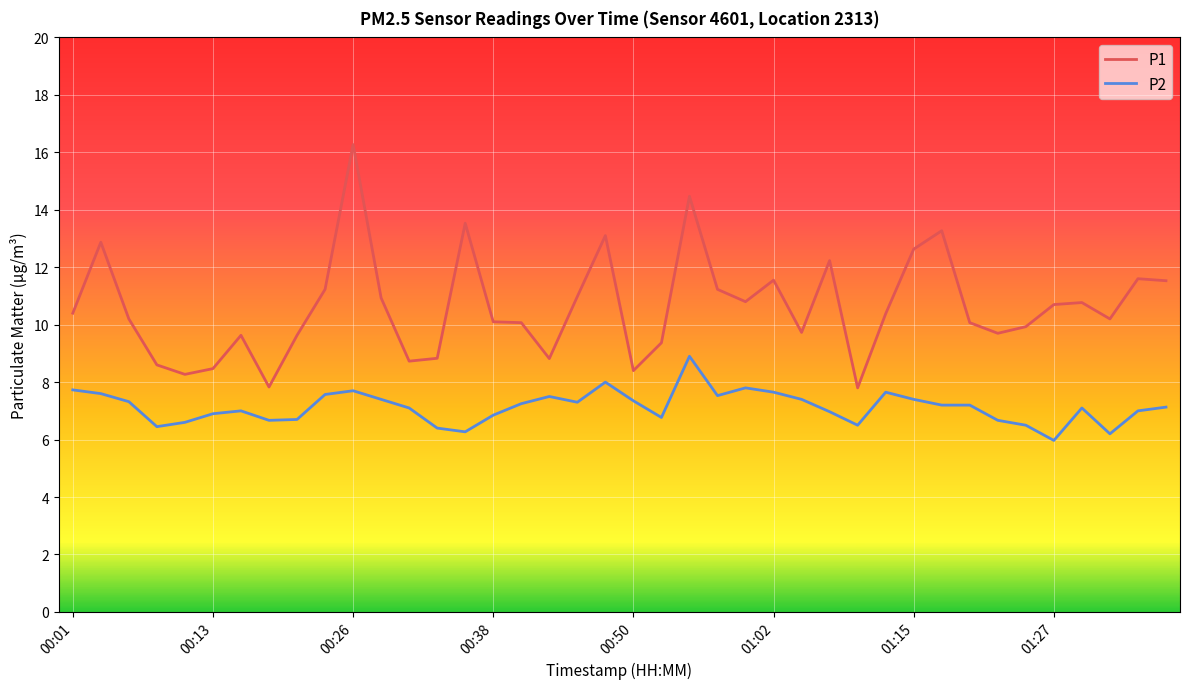

Rank the series by their maximum value, from lowest to highest.

P2, P1